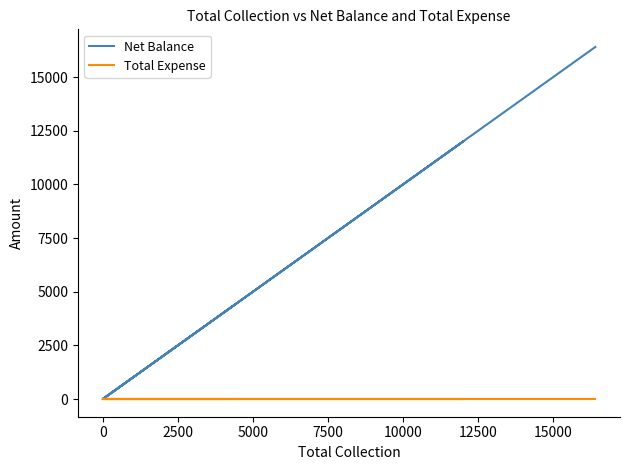

True or false: Net Balance has more than 2 points higher than both neighbors.

False